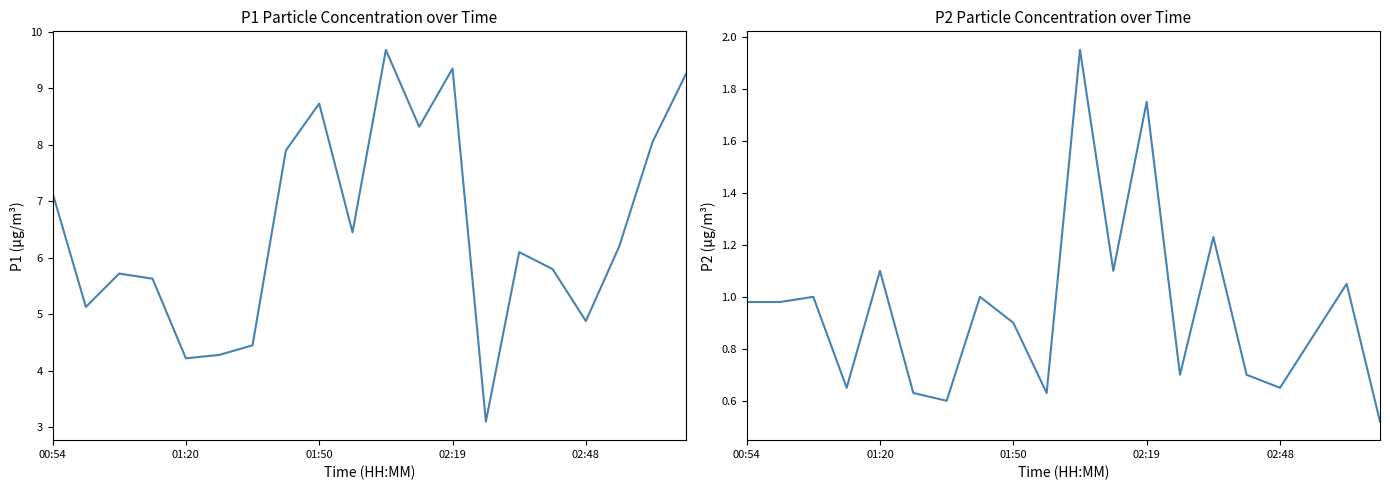

Is it true that P1 equals 1.4 at 9?

False